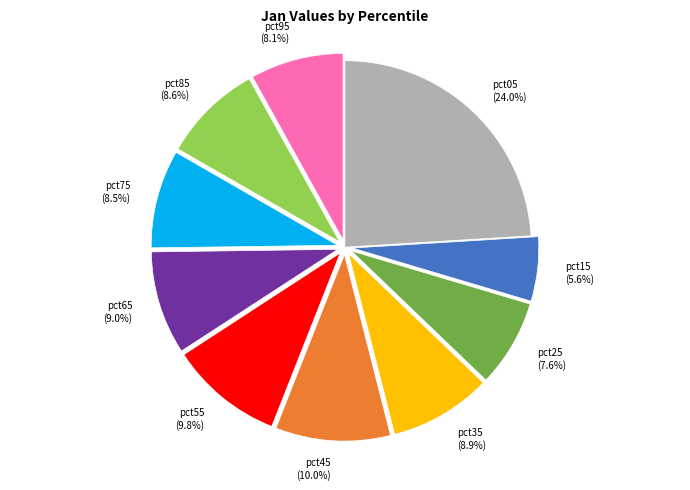

Does any single category account for the majority?

No